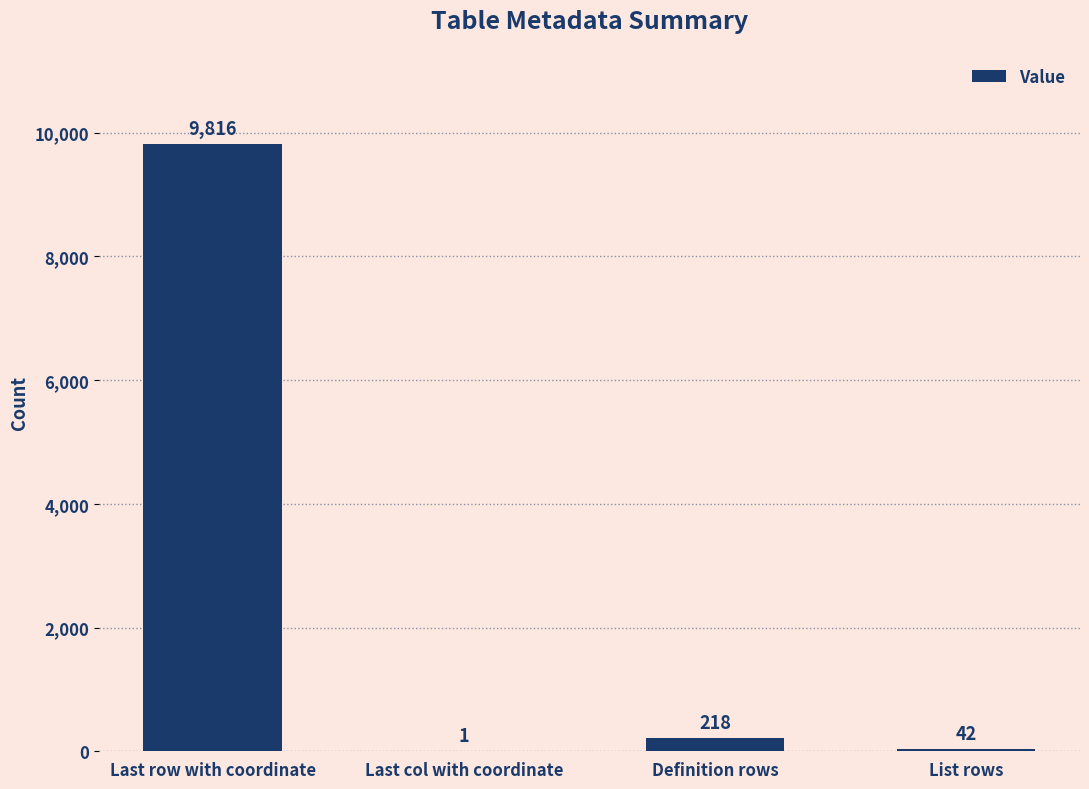

Which has a higher value, Last row with coordinate or List rows?

Last row with coordinate